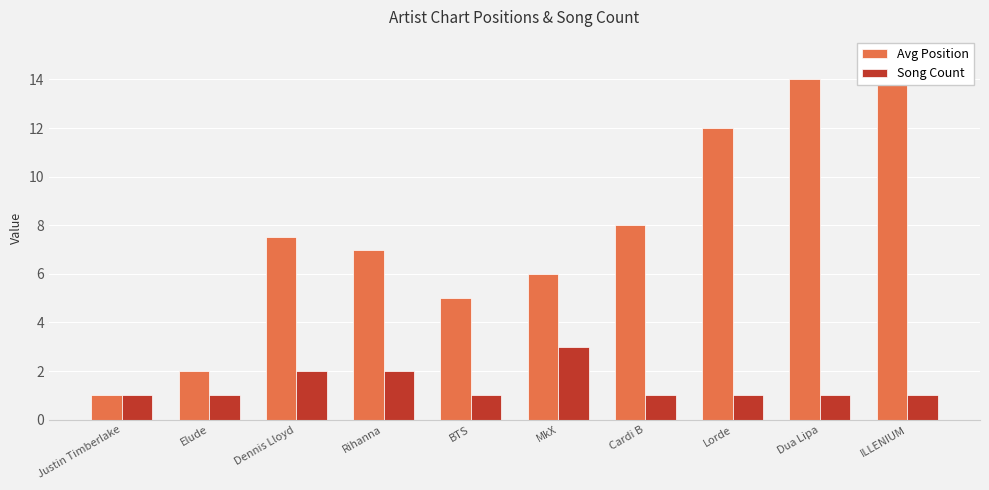

How many categories are shown in the chart?

10